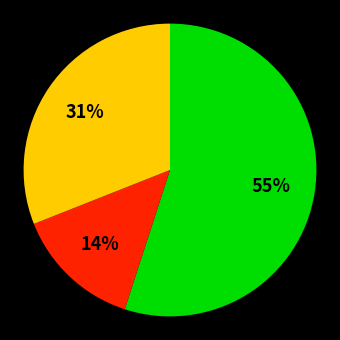

To the nearest percent, what is the average slice percentage?

33%